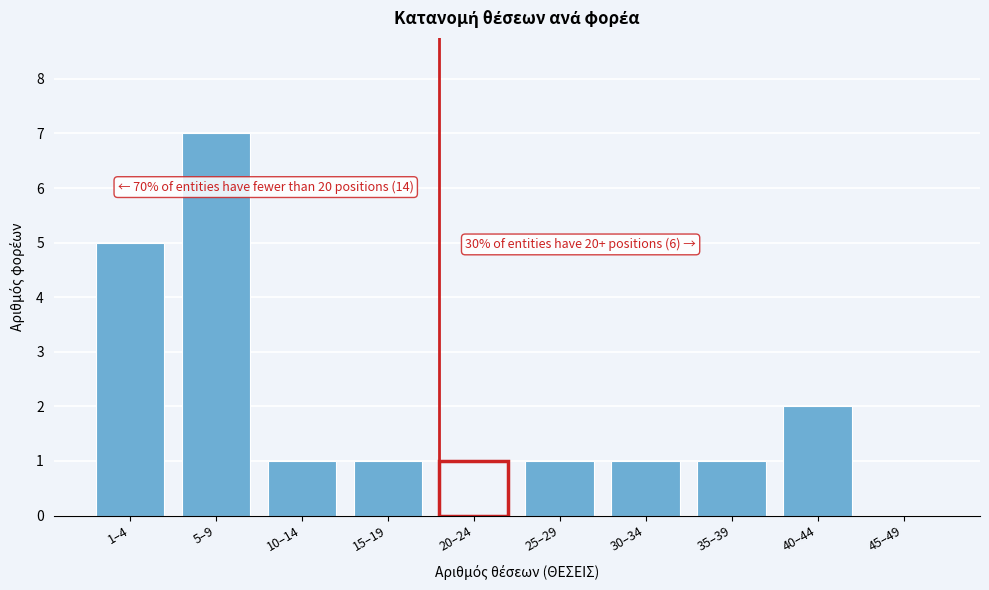

Reading right to left, list all the values displayed in this chart.

45–49=0	40–44=2	35–39=1	30–34=1	25–29=1	20–24=1	15–19=1	10–14=1	5–9=7	1–4=5